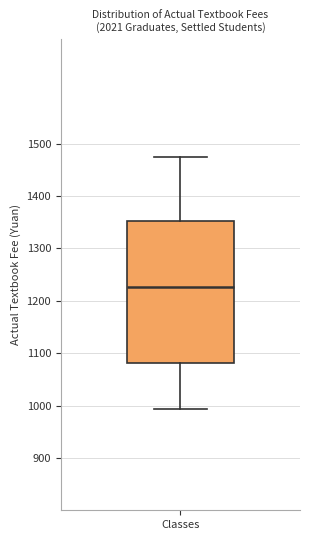

Where is the lower edge of the box for Classes on the y-axis? The values are not printed on the chart, so give them approximately, as read against the axis.

1080